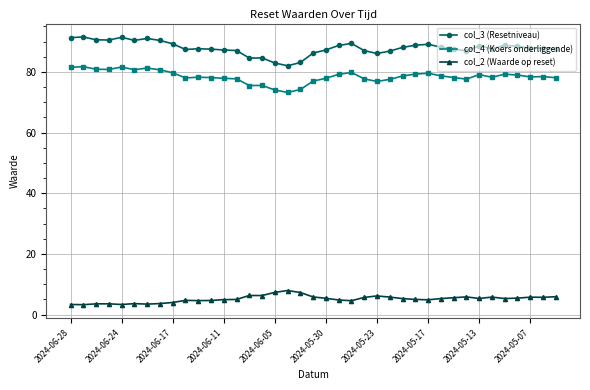

List the series in order of their peak value, highest first.

col_3 (Resetniveau), col_4 (Koers onderliggende), col_2 (Waarde op reset)